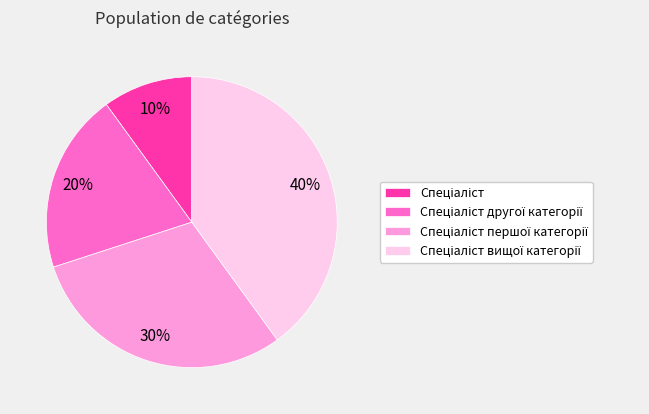

Is there a majority slice in this chart?

No